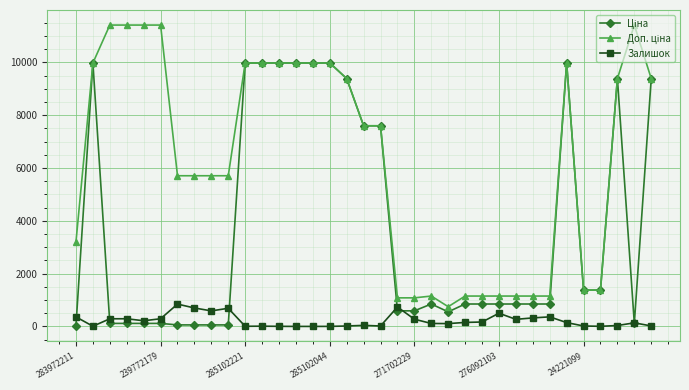

How many distinct data groups are displayed?

3